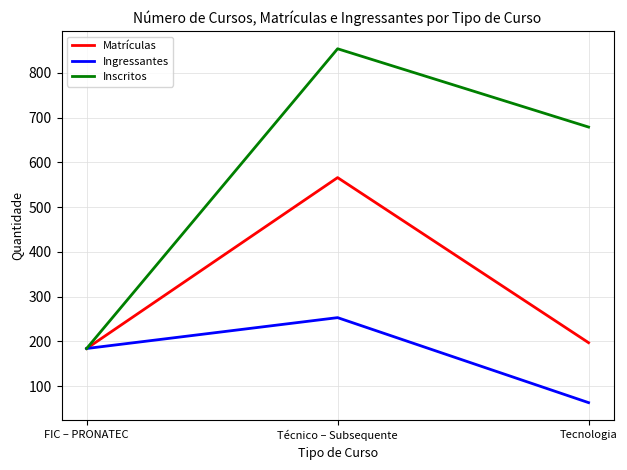

Which series has the widest spread of values?

Inscritos